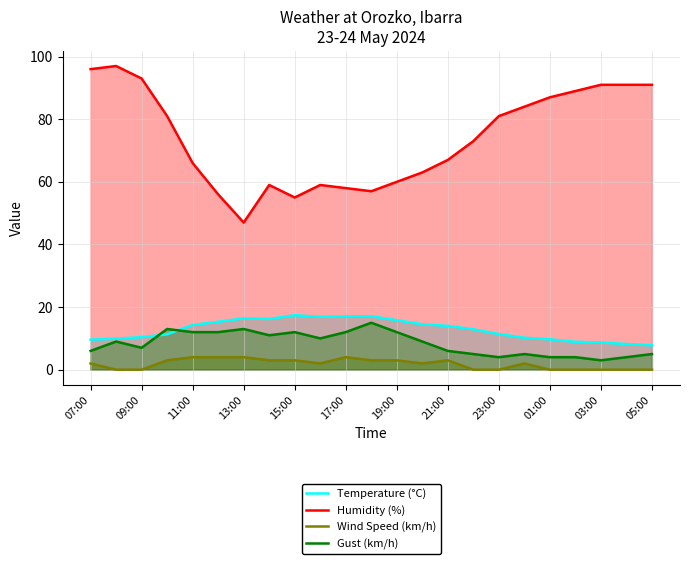

The Gust (km/h) series shows 5.0 at 05:00. True or false?

True